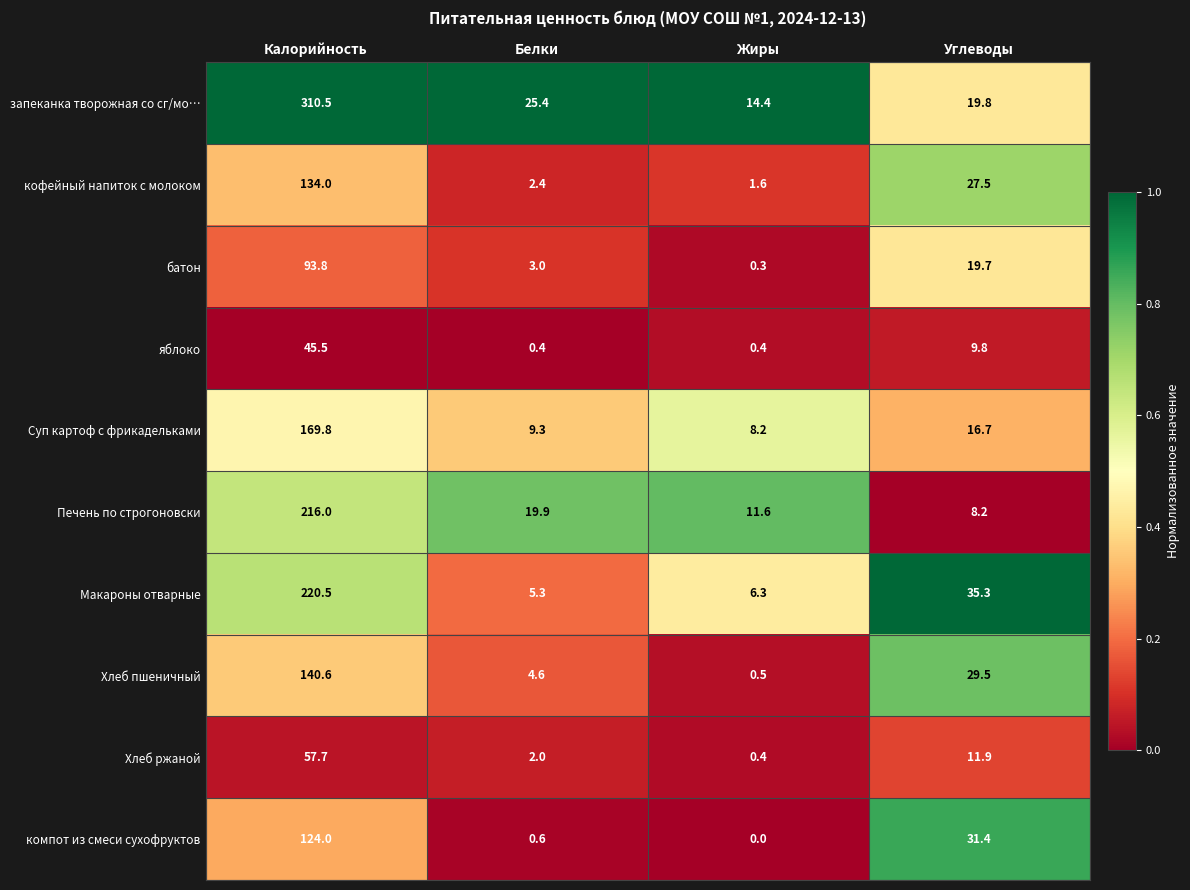

Which category has the highest value in the Печень по строгоновски series?

Калорийность